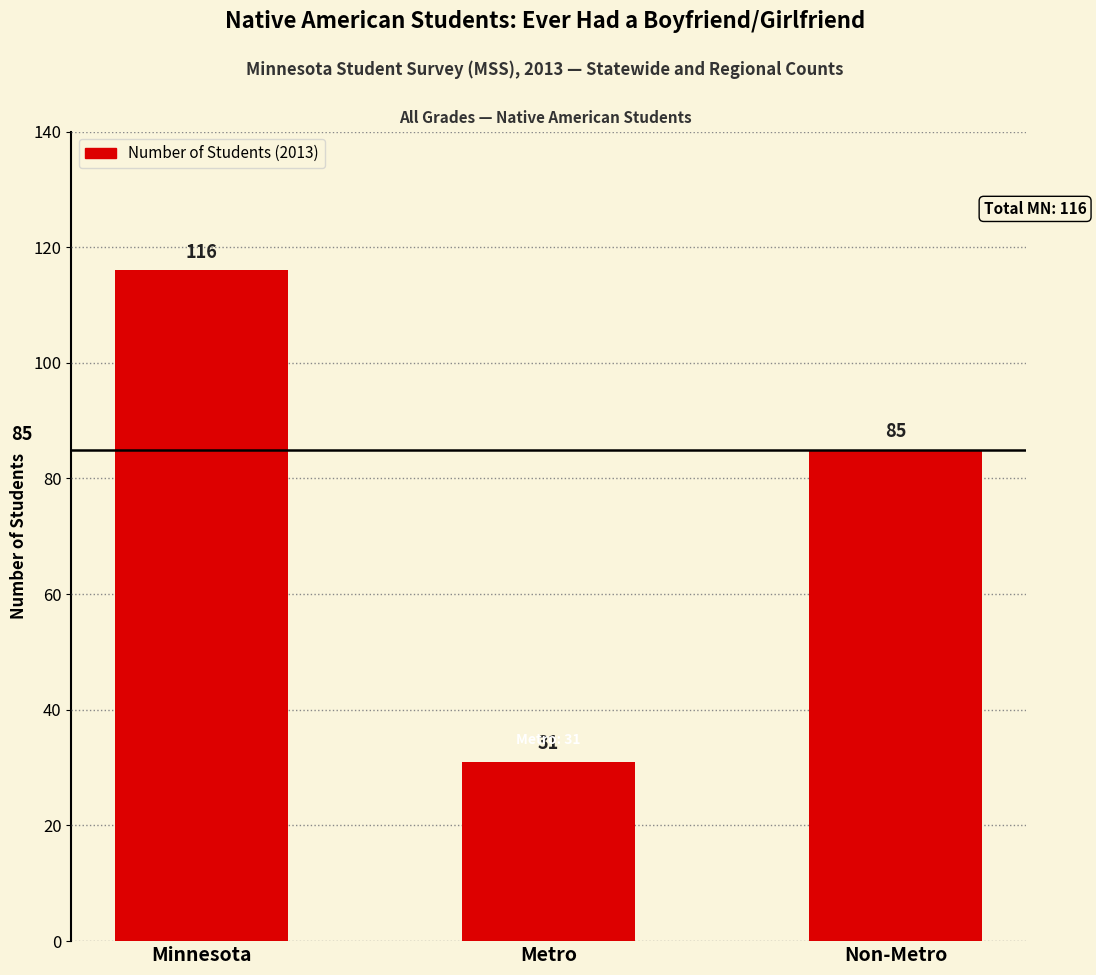

Reading right to left, list all the values displayed in this chart.

85	31	116